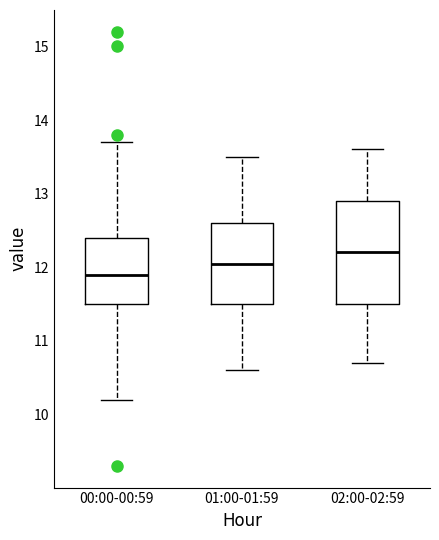

Which box has the lowest median line?

00:00-00:59